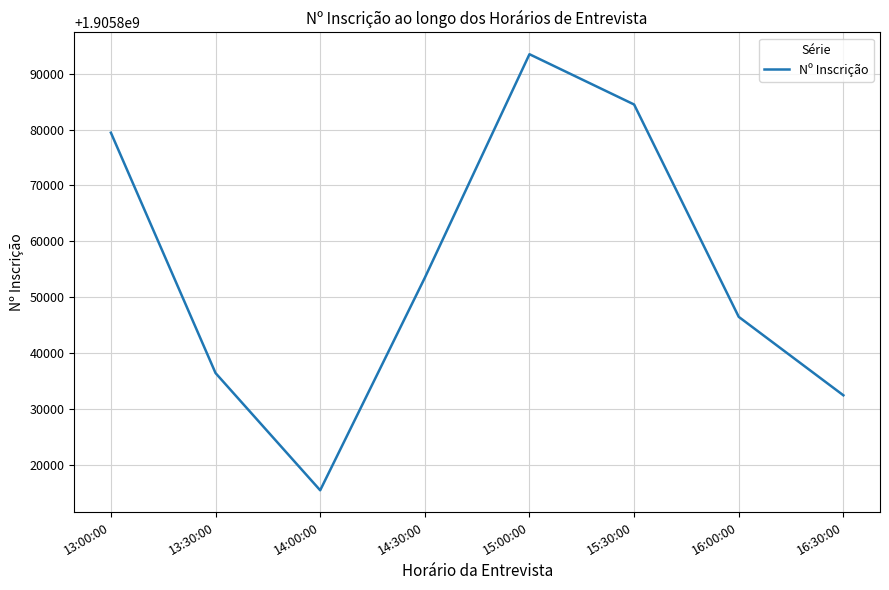

Is it true that the value at 16:00:00 is 895146801?

False